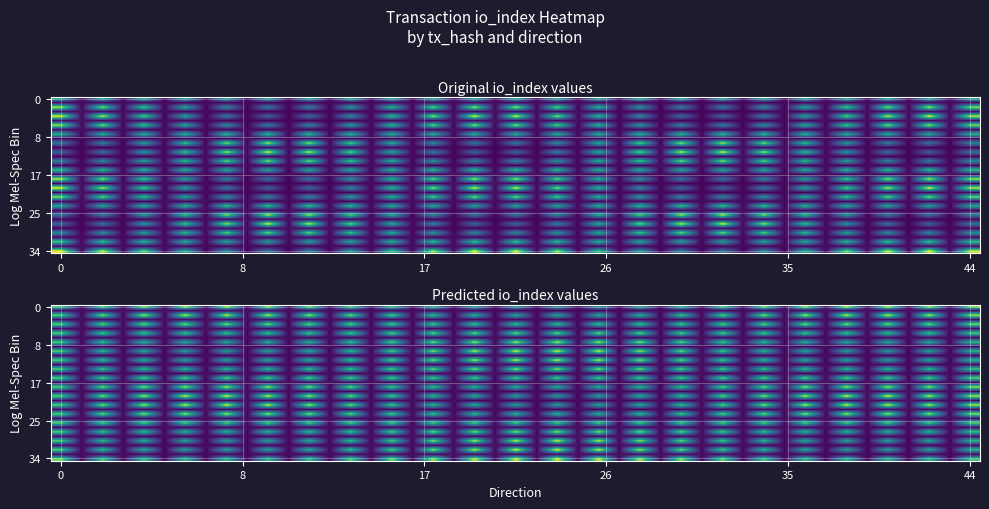

The 932dc13d5bda84f22aff916fc4b67e5cac9c050 series shows 0 at direction. True or false?

False